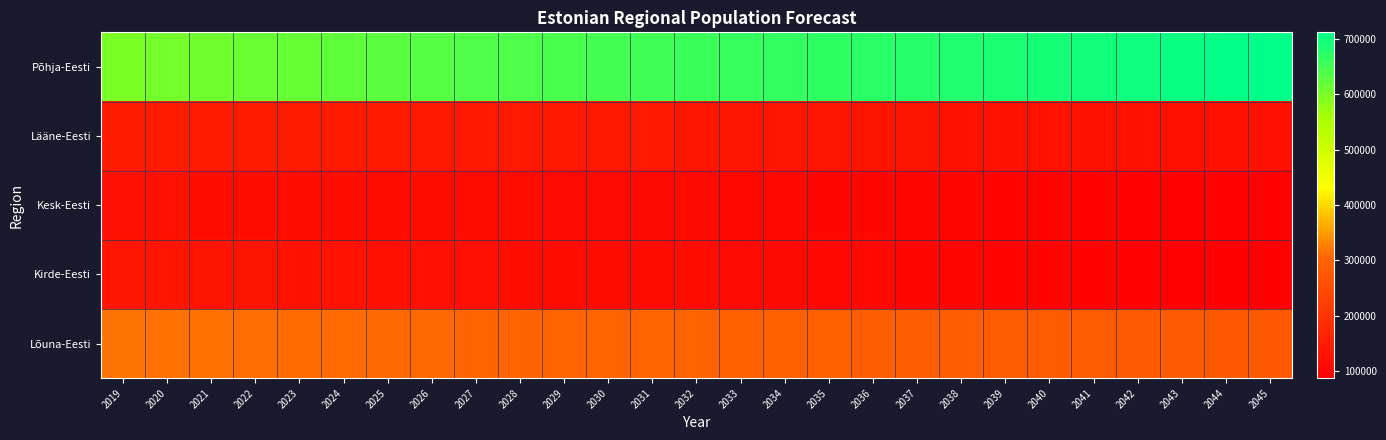

What is the total value across all series at 2037?

1301209